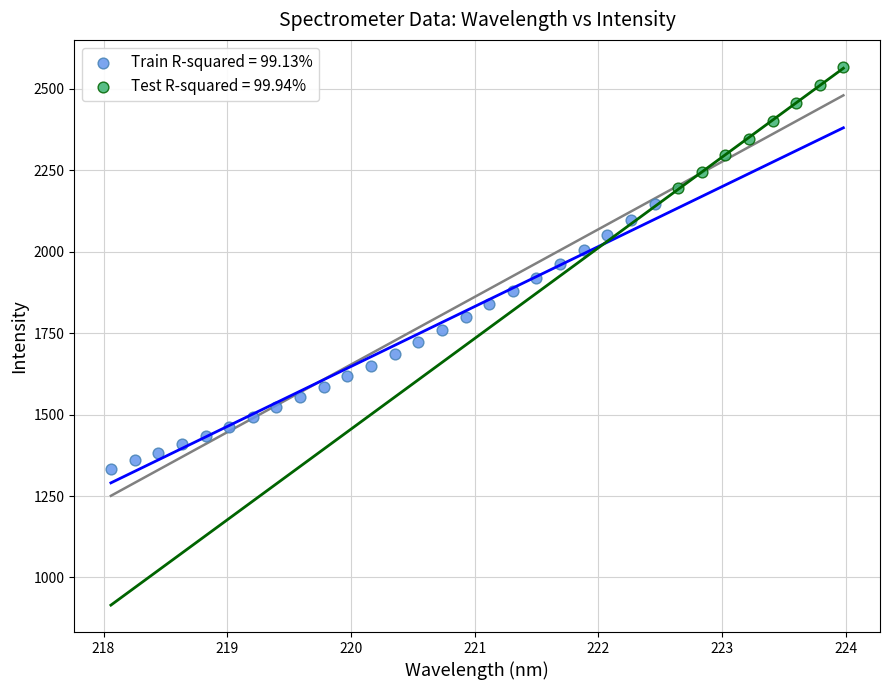

Which series contains the highest Y value?

Test R-squared = 99.94%